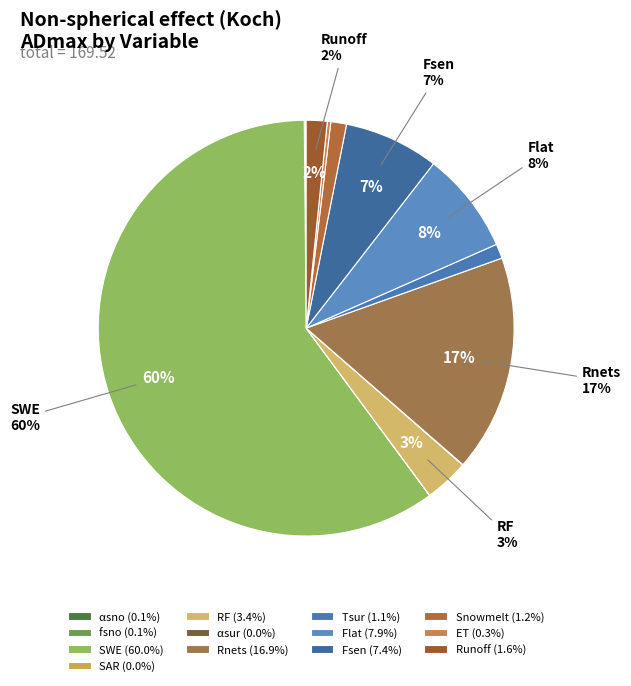

How many slices are in this pie chart?

13